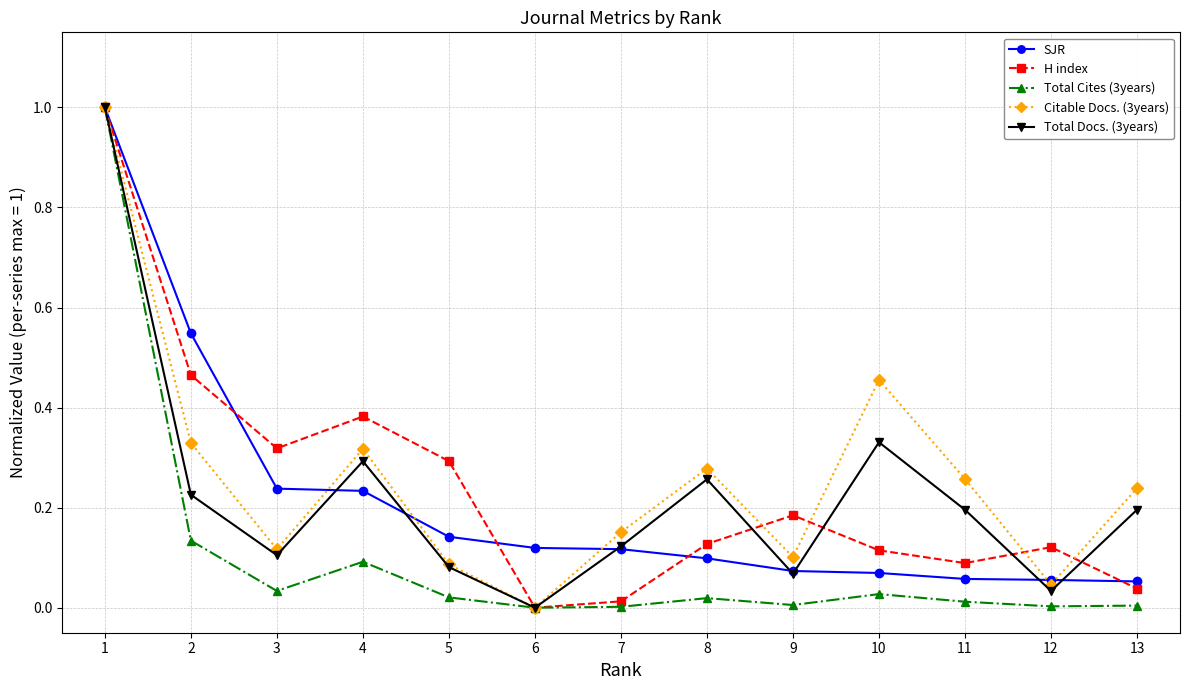

True or false: H index and Total Docs. (3years) cross at least once.

True